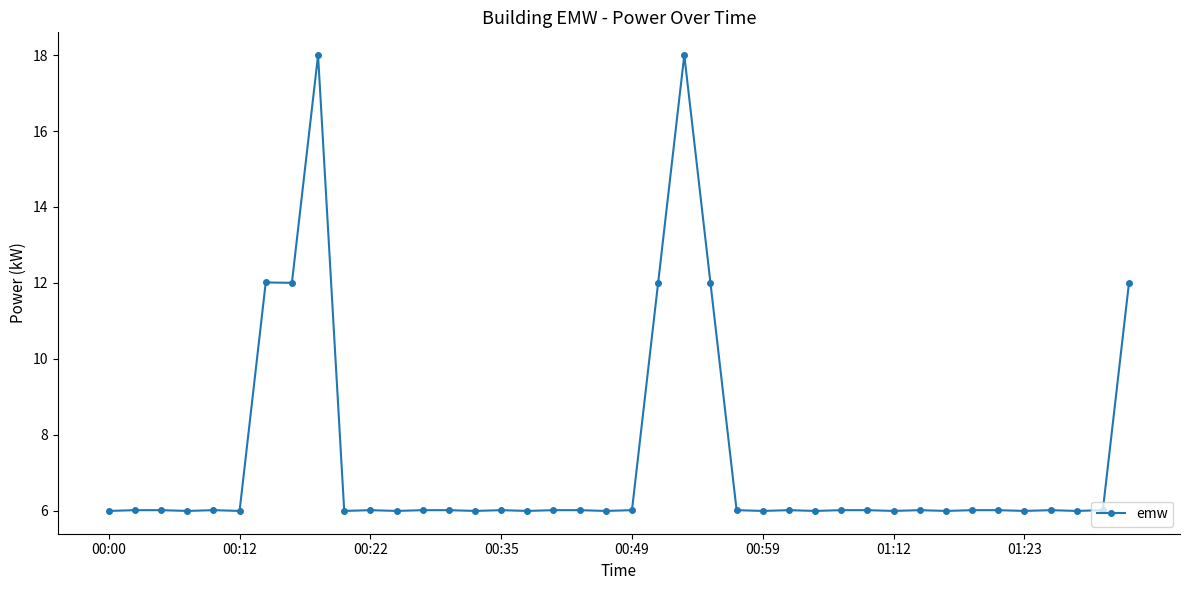

What is the greatest value displayed?

18.0